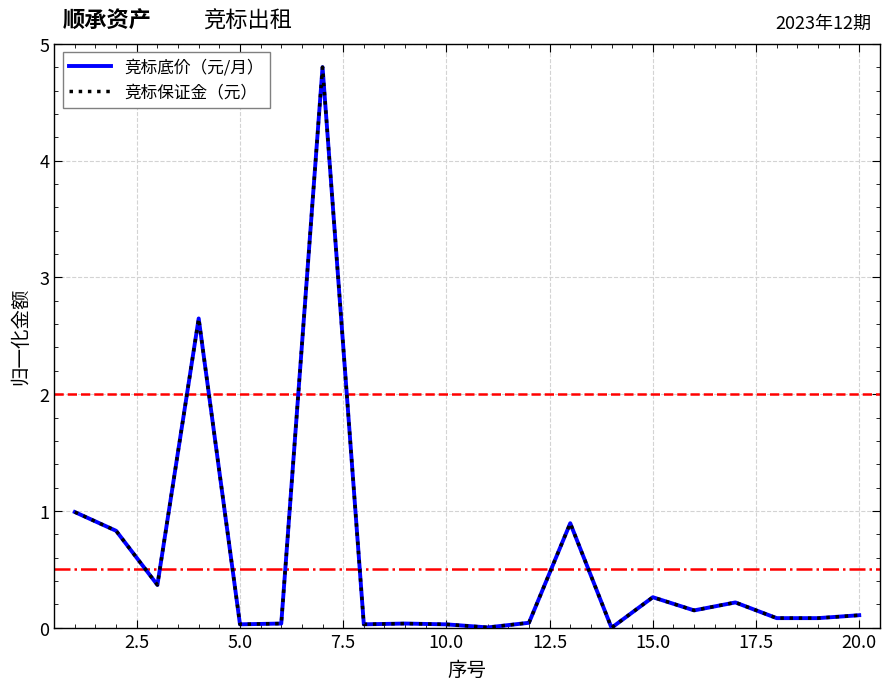

Is this an area chart (filled region under the line)?

No